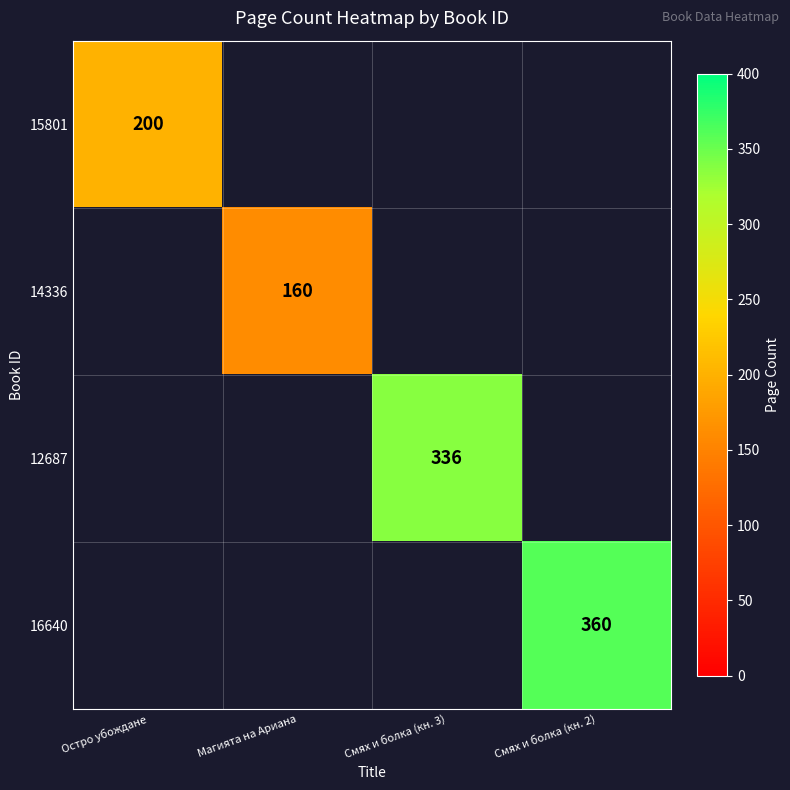

At how many categories does at least one series exceed 358?

1